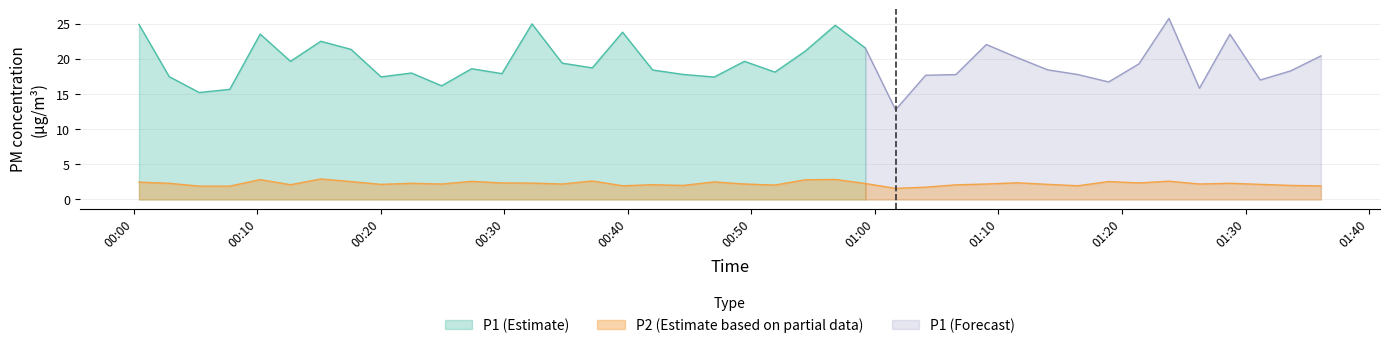

True or false: P2 and P1 intersect in this chart.

False